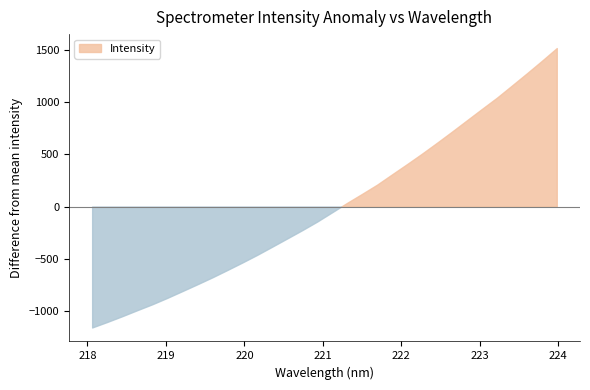

List the labels in order of value, largest first.

223.9802, 223.7895, 223.5987, 223.408, 223.2172, 223.0264, 222.8355, 222.6447, 222.4538, 222.263, 222.0721, 221.8812, 221.6902, 221.4993, 221.3083, 221.1174, 220.9264, 220.7354, 220.5444, 220.3533, 220.1623, 219.9712, 219.7801, 219.589, 219.3979, 219.2067, 219.0156, 218.8244, 218.6332, 218.442, 218.2508, 218.0596